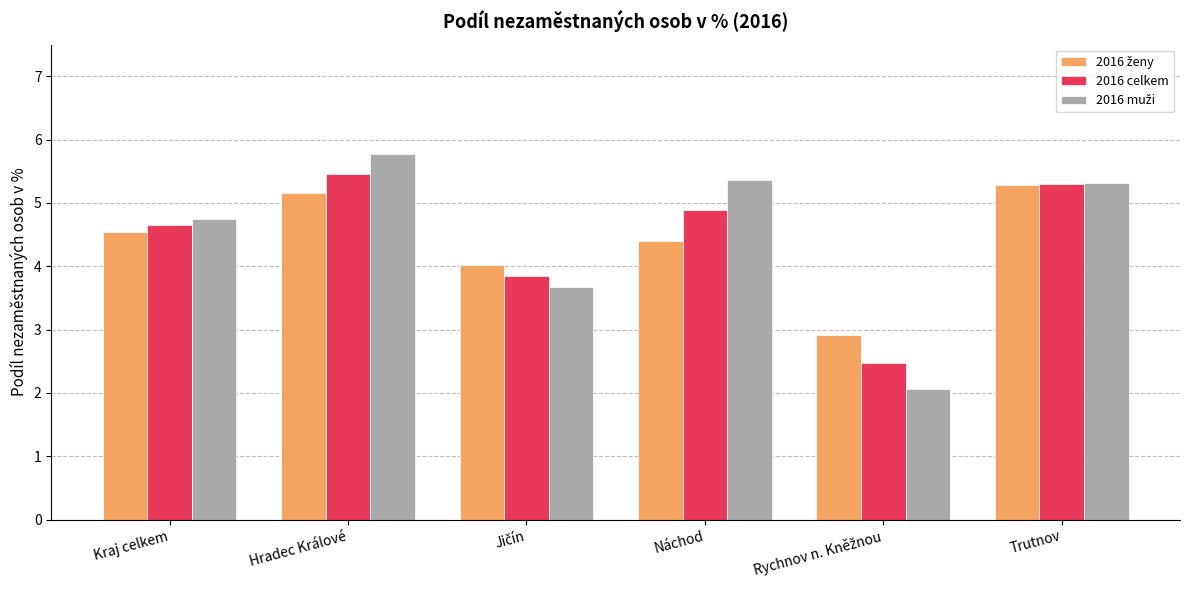

What is the label of the 2nd bar from the left?

Hradec Králové